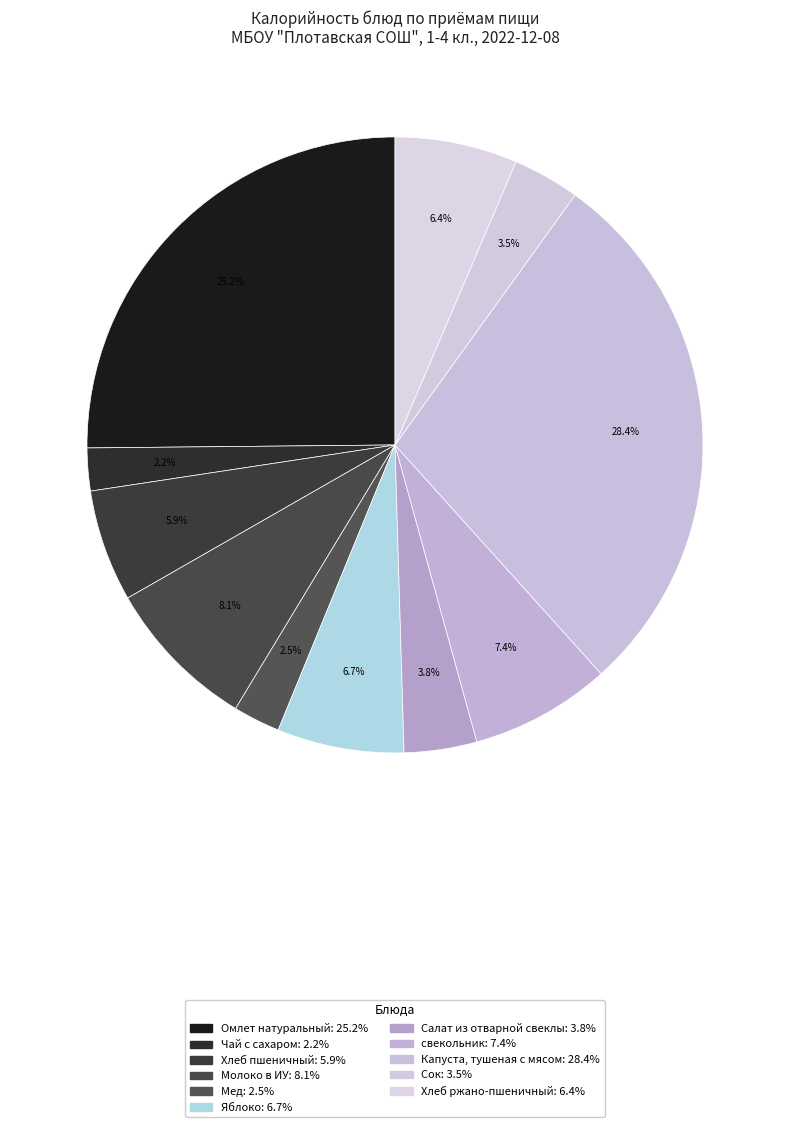

To the nearest percent, what percentage of the pie is Хлеб пшеничный?

6%